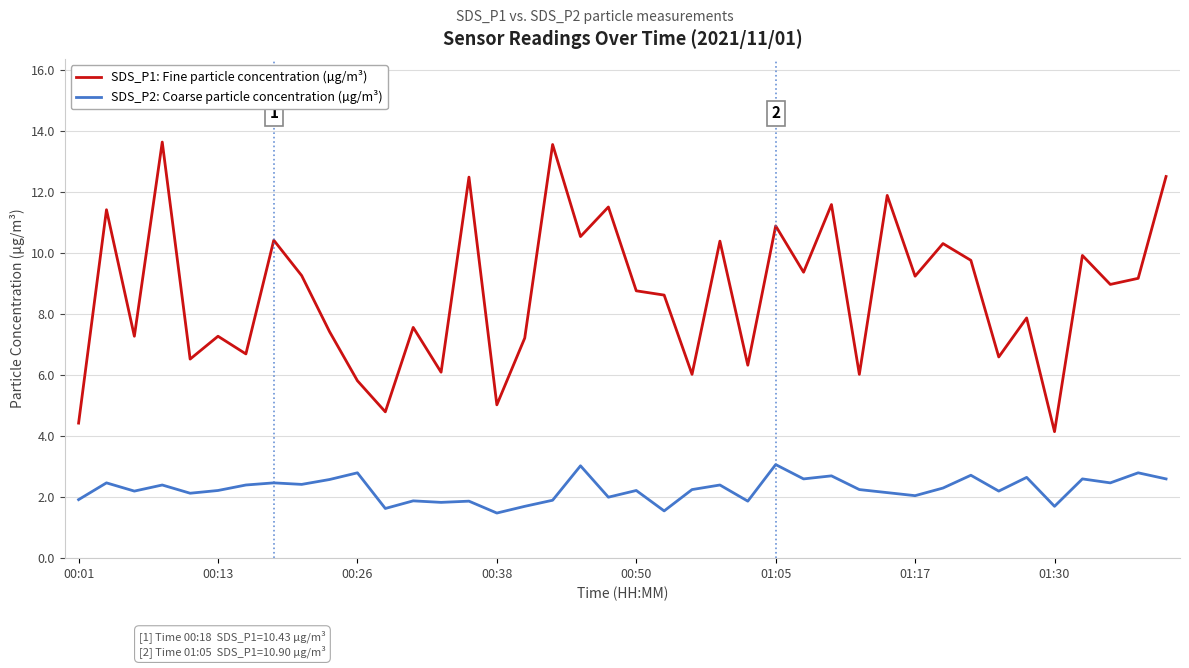

List the series in order of their overall mean, highest first.

SDS_P1: Fine particle concentration (µg/m³), SDS_P2: Coarse particle concentration (µg/m³)